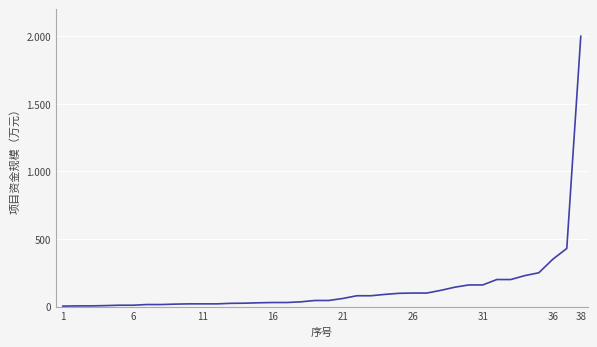

Which category has the lowest value across all series?

1